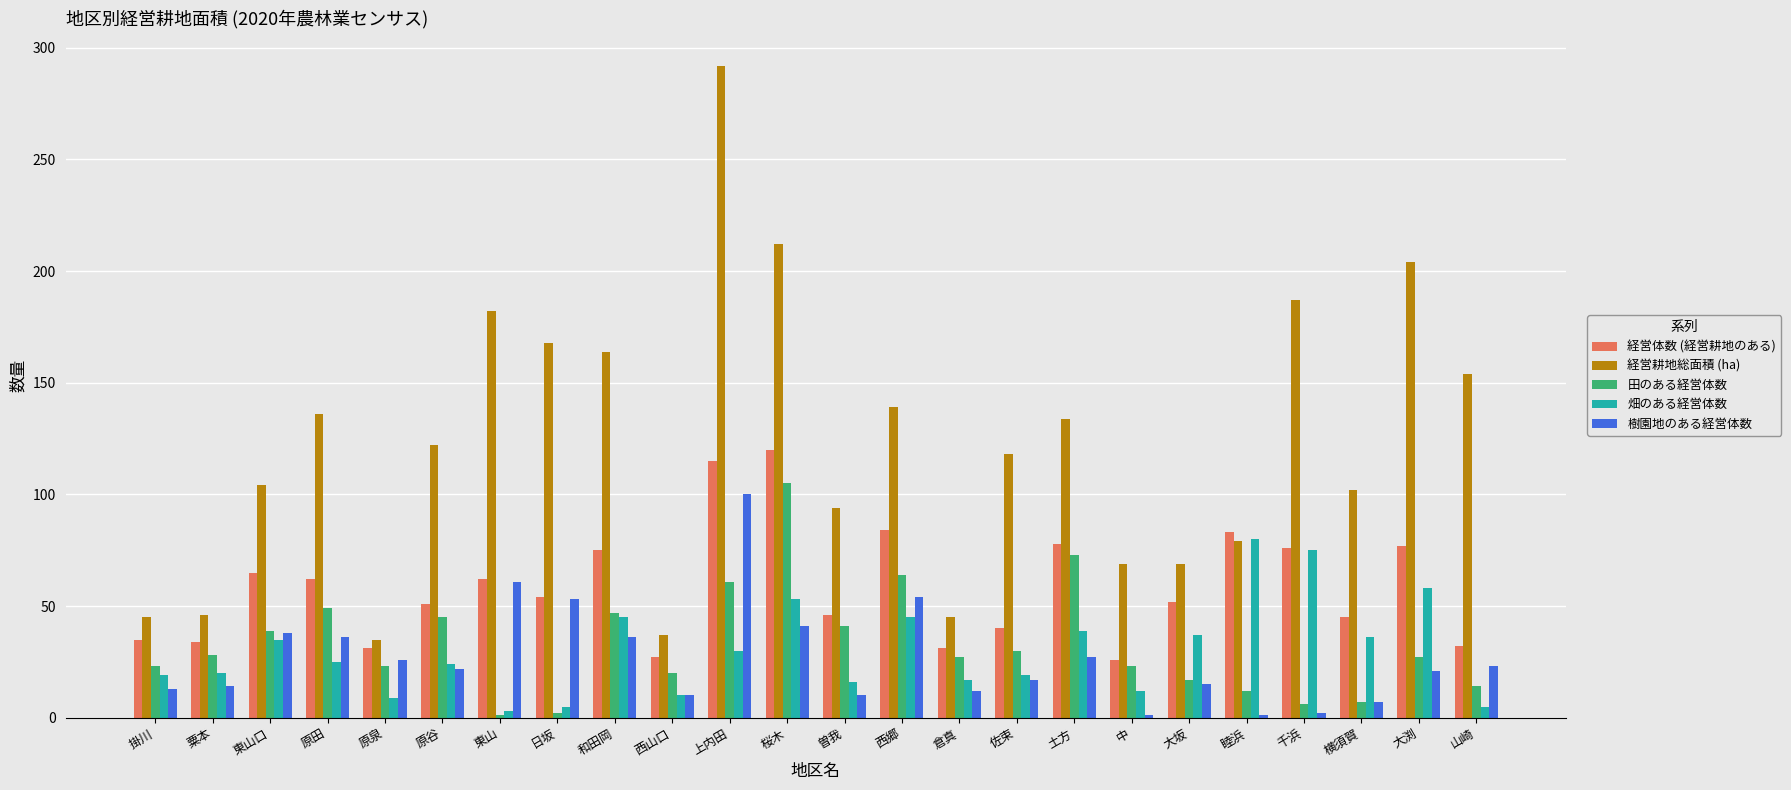

What position from the left is 粟本?

2